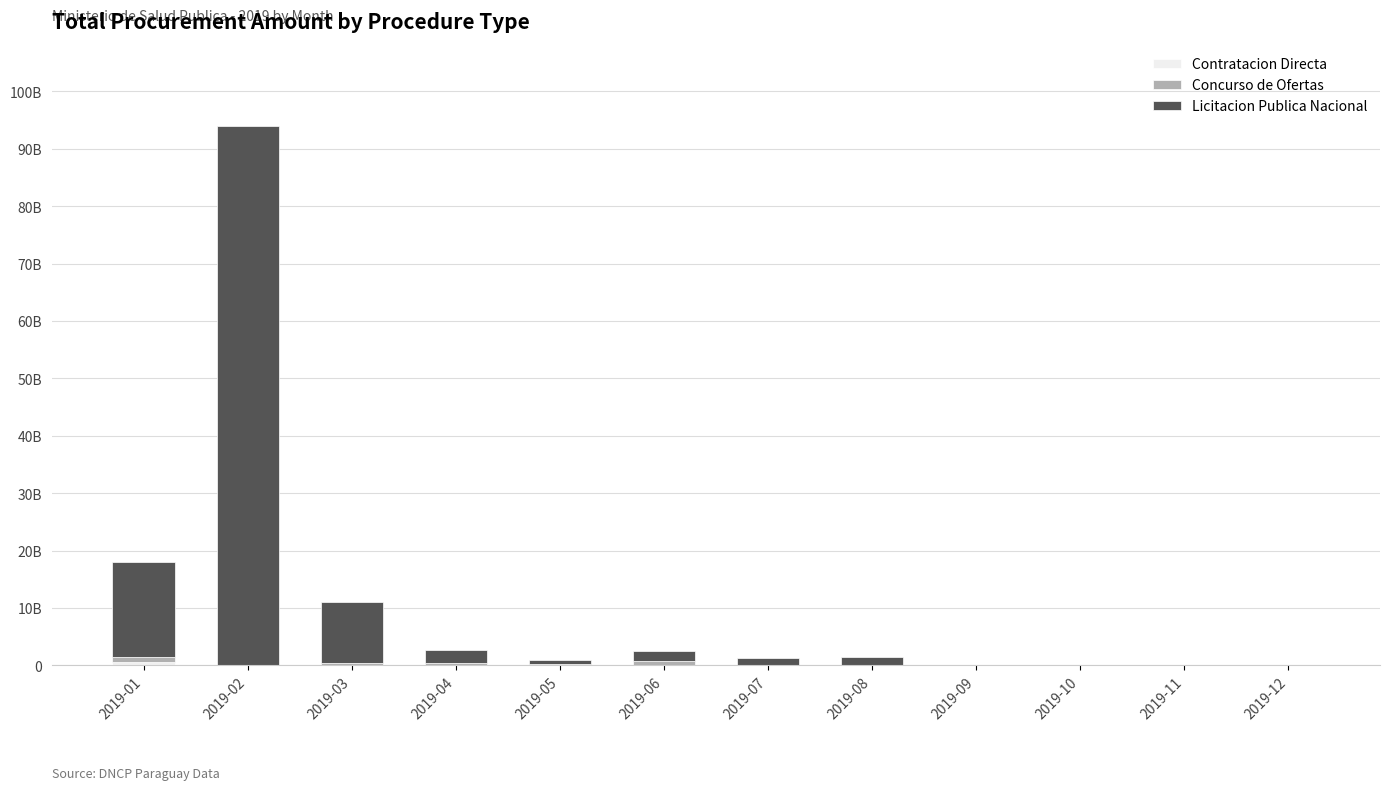

At how many categories does at least one series exceed 78937293006?

1